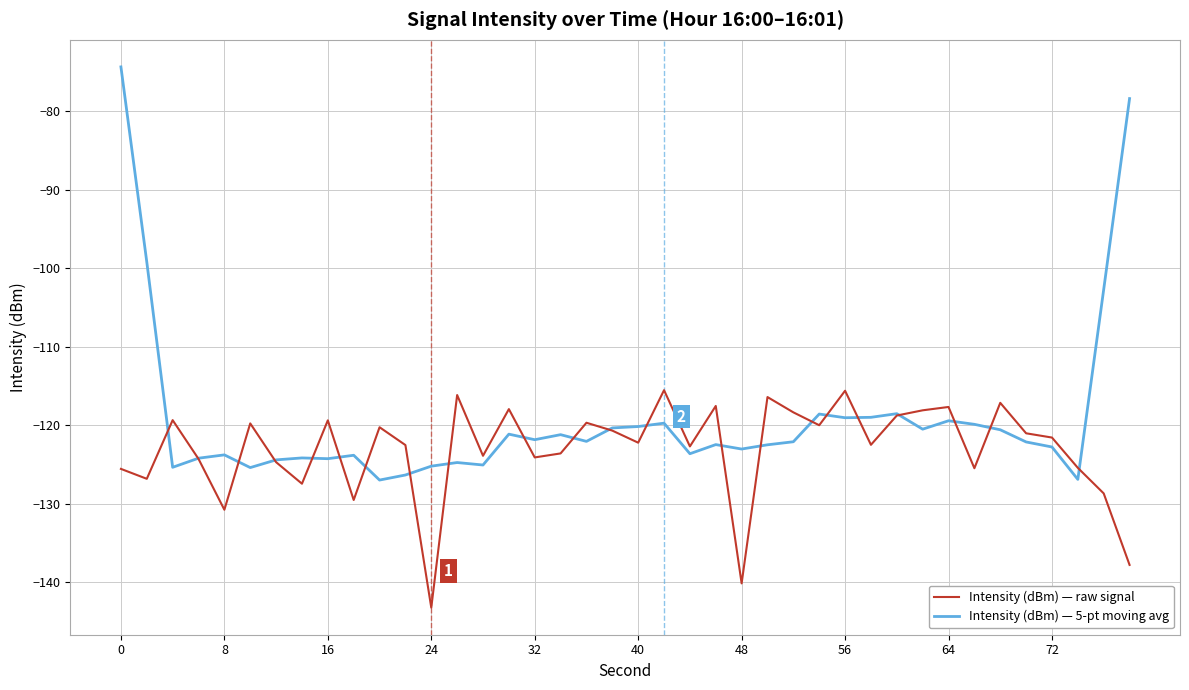

What is the lowest value of the Intensity (dBm) — raw signal series?

-143.2